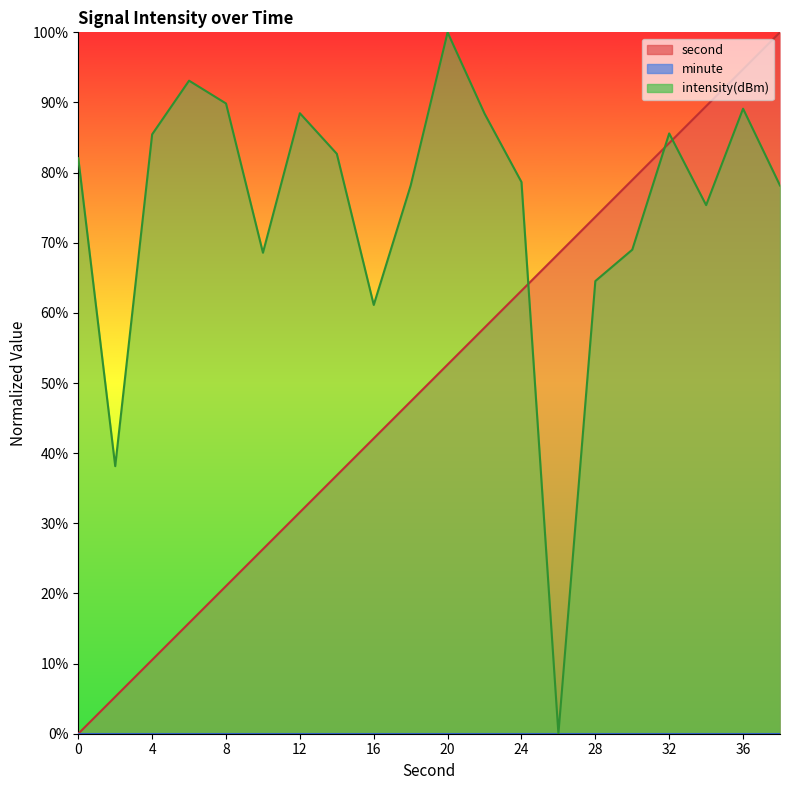

What is the maximum value for intensity?

100.0